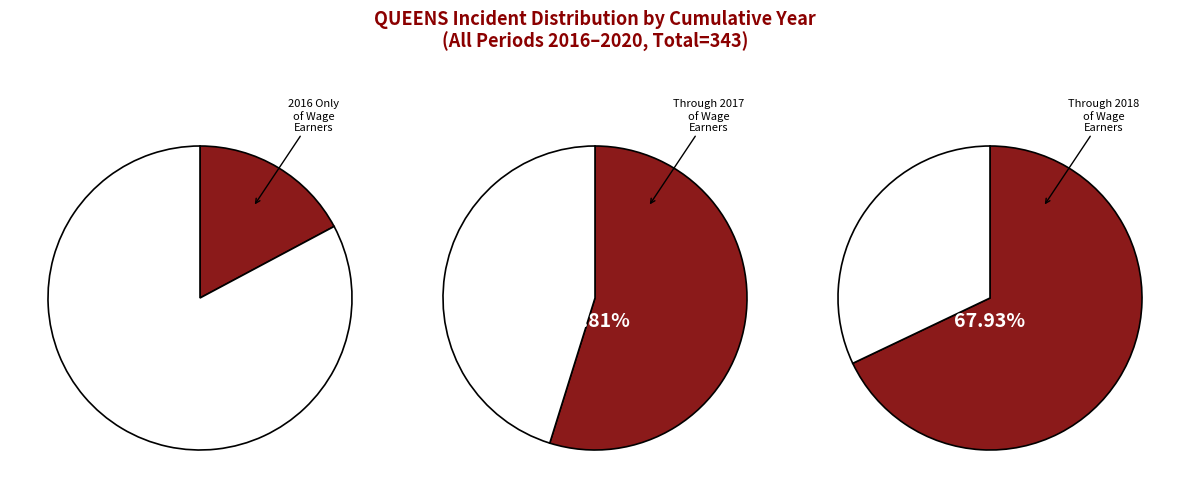

Is 2016-08 the majority of the pie?

No